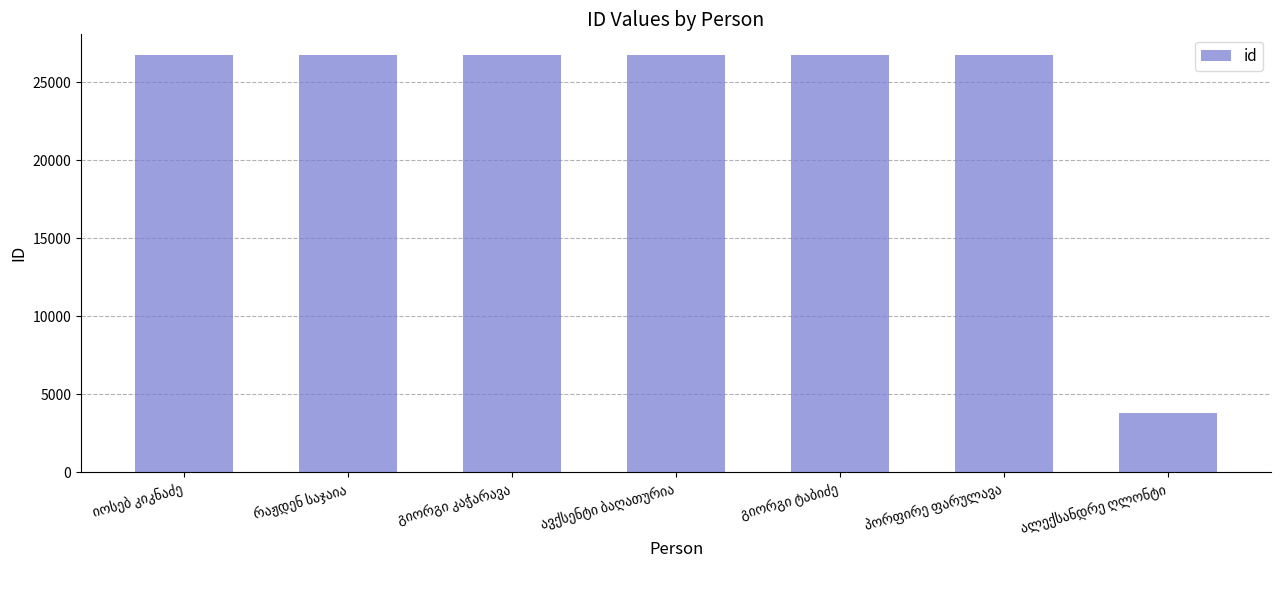

What is the value of the 3rd bar from the left?

26740